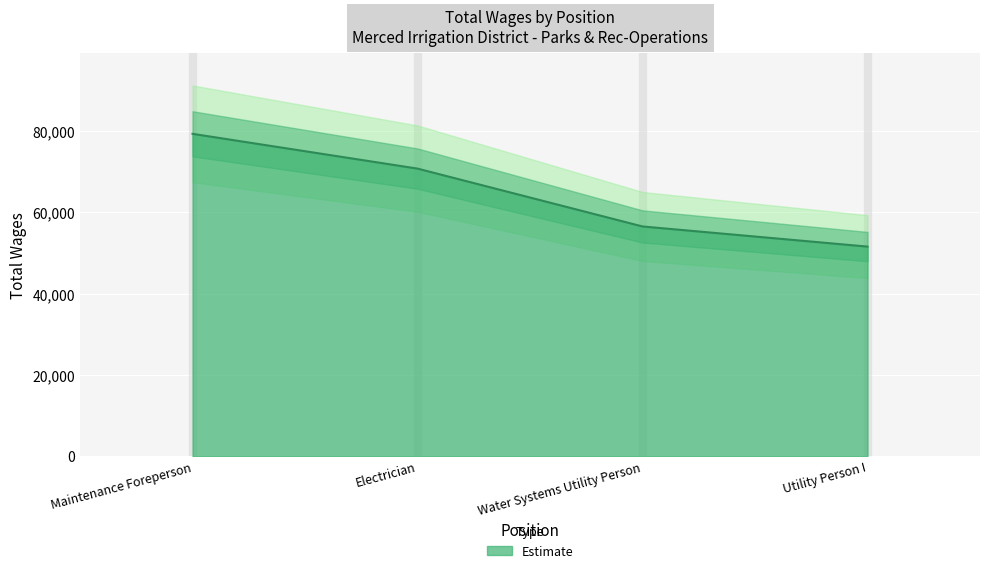

Does the chart display data point markers on the line(s)?

No